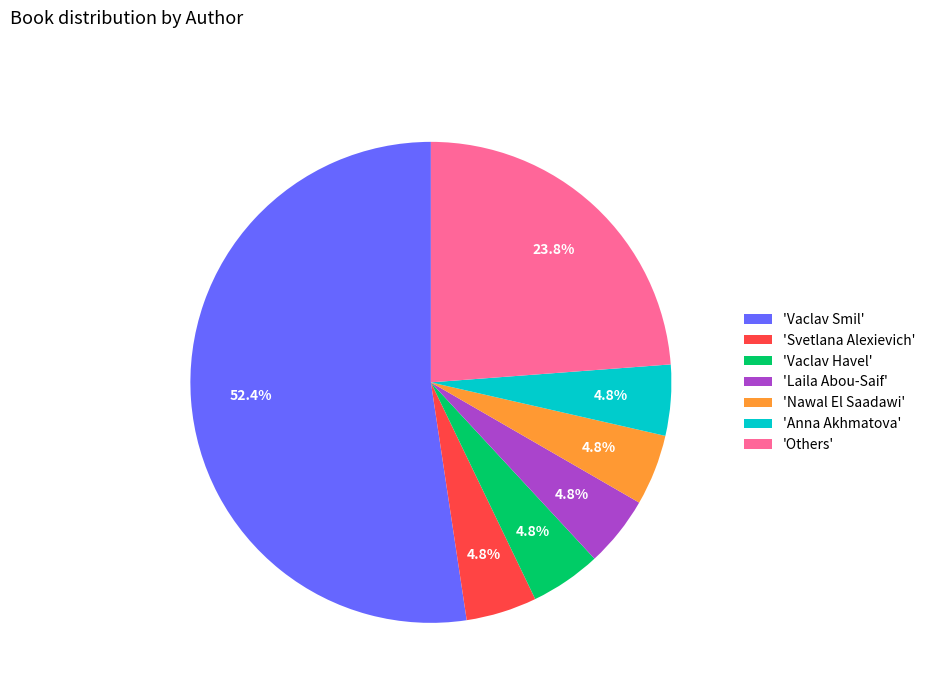

Is there a majority slice in this chart?

Yes